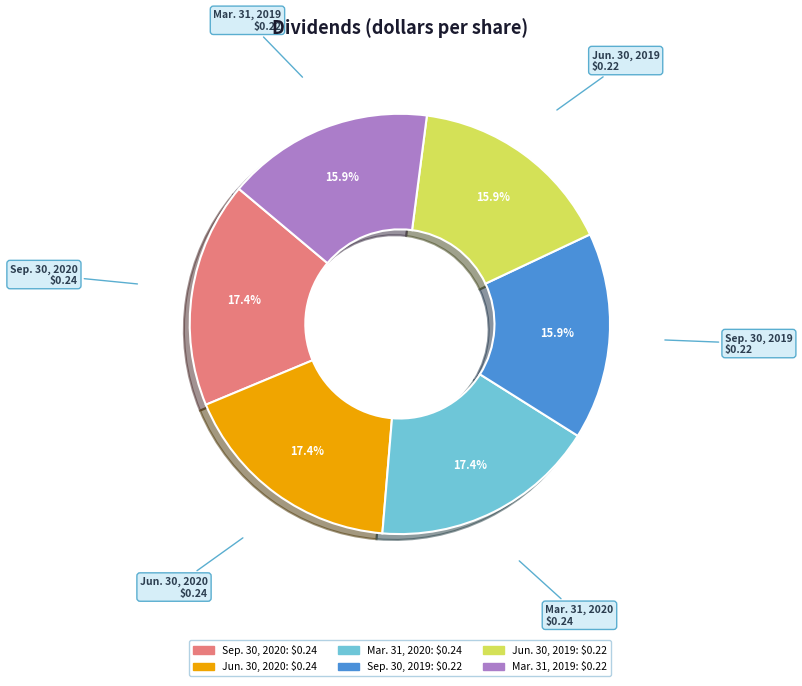

Between Jun. 30, 2020 and Sep. 30, 2019, which is larger?

Jun. 30, 2020